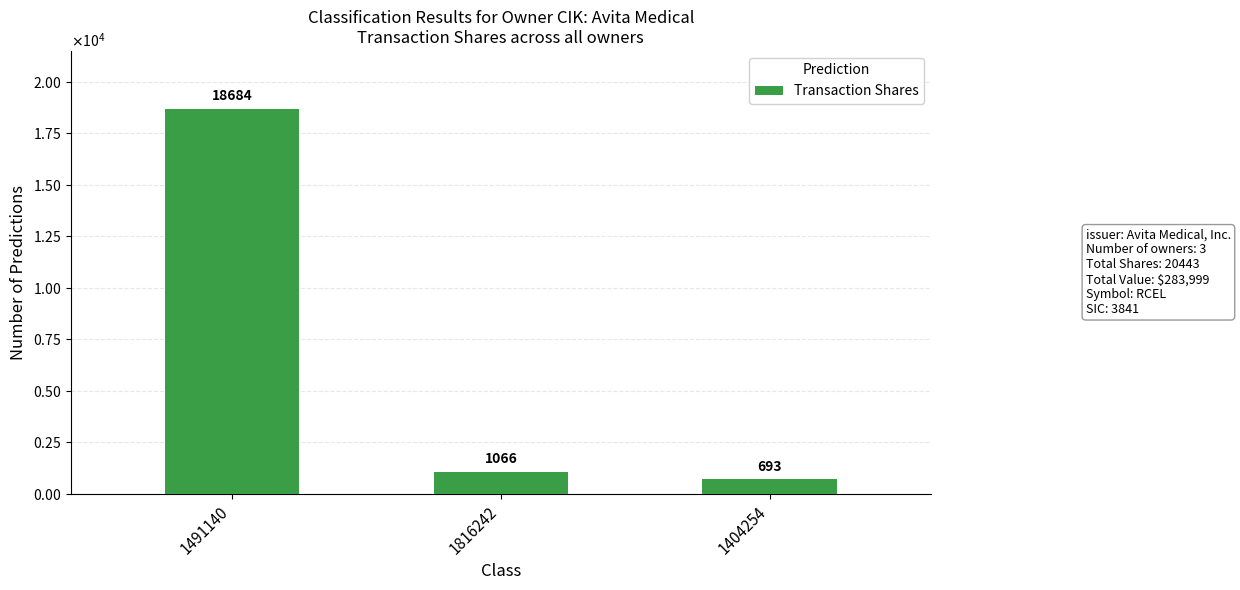

Are the bars horizontal?

No